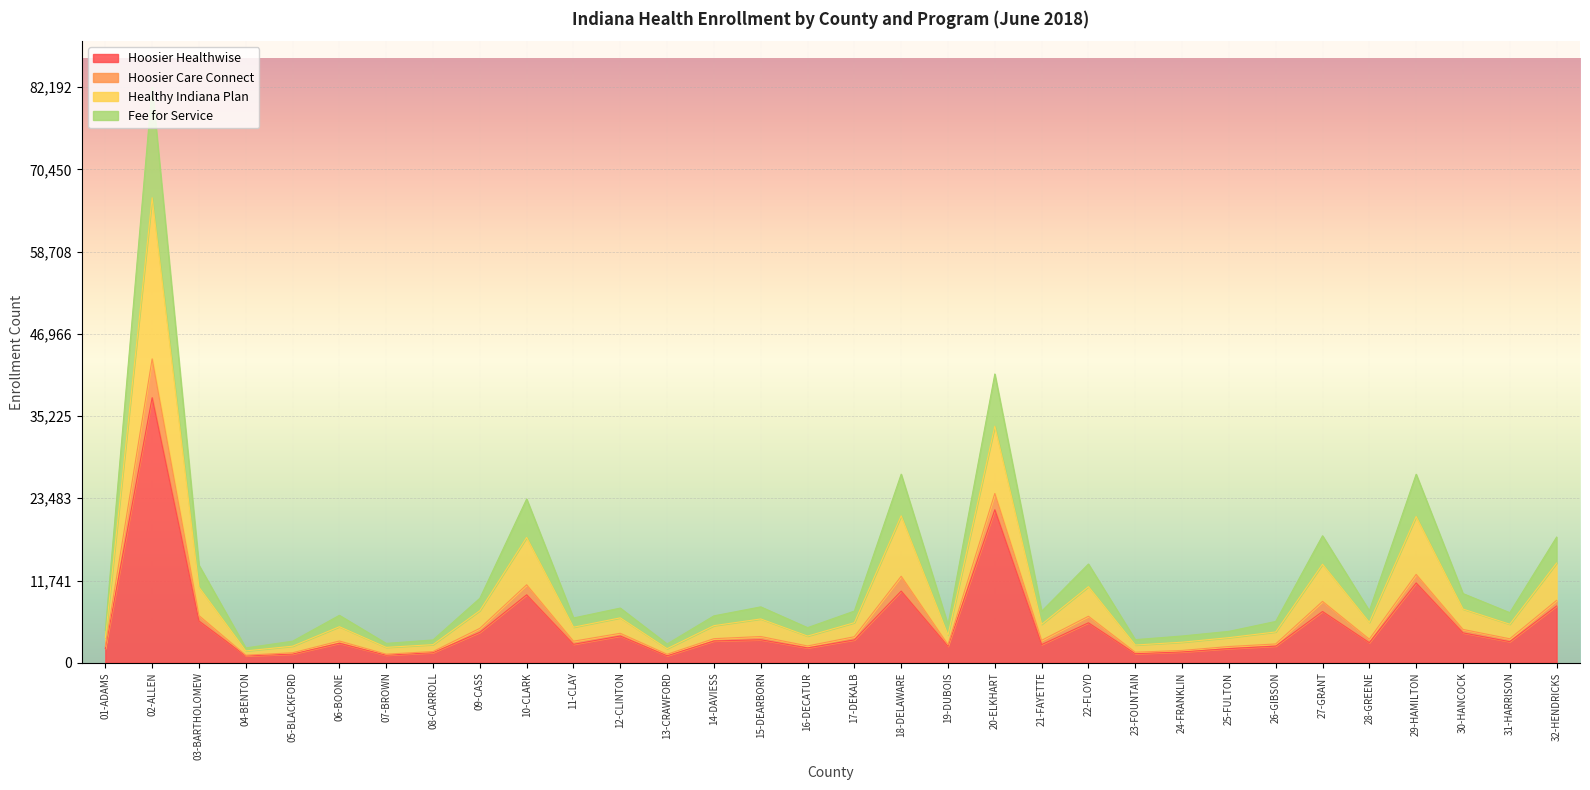

What is the sum of the Hoosier Healthwise values at 15-DEARBORN and 03-BARTHOLOMEW?

9237